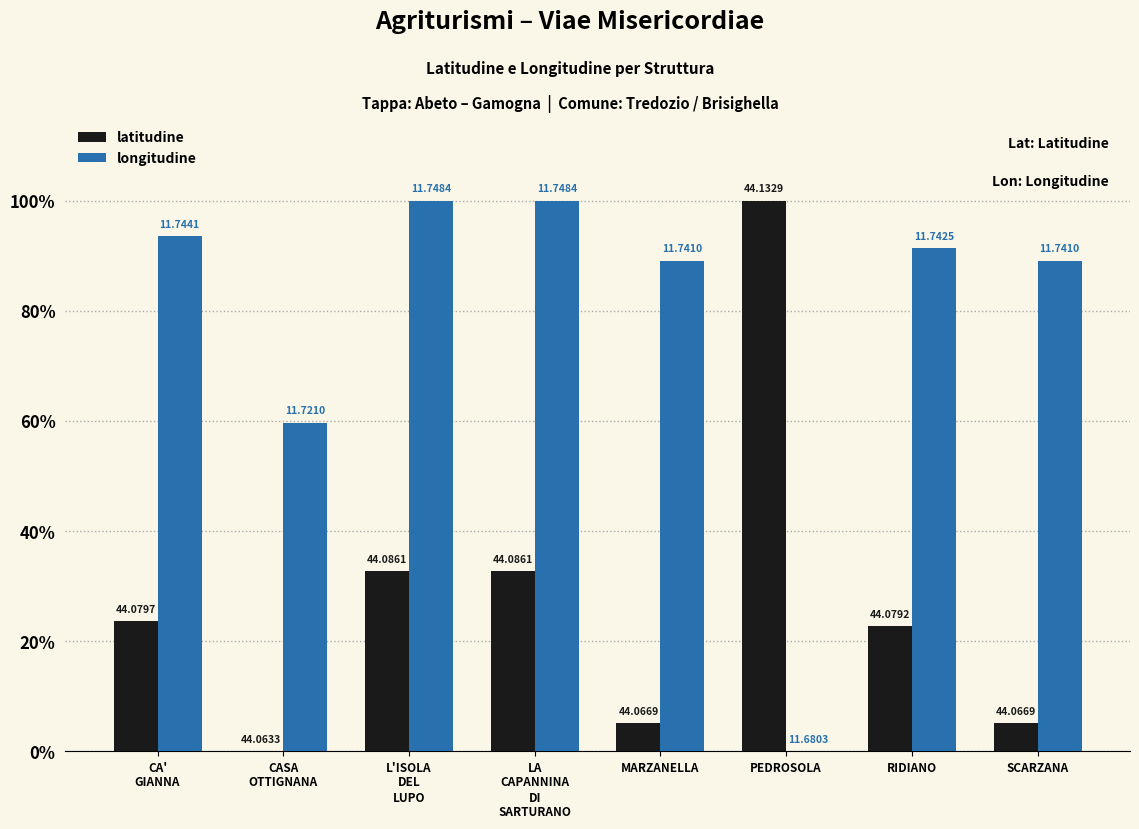

What are all the series names shown in the legend?

latitudine, longitudine